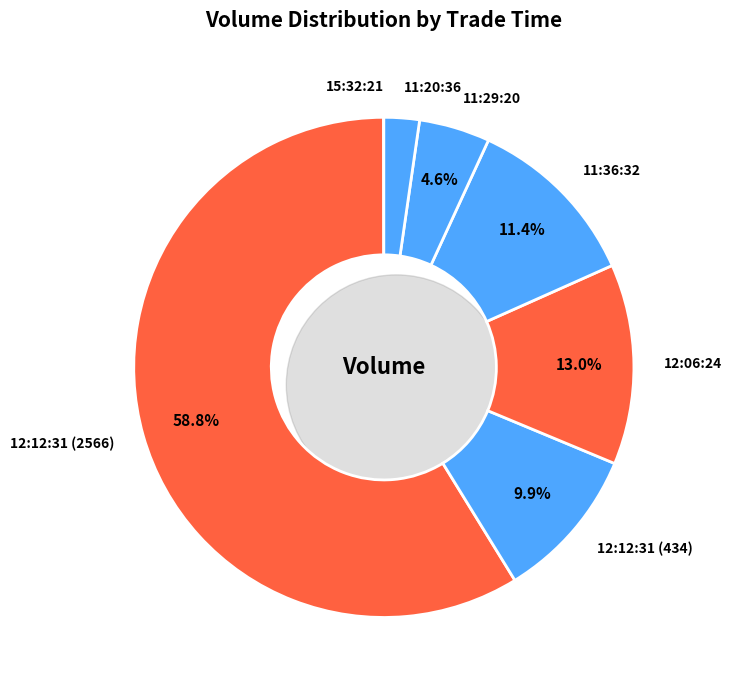

Which slice represents more than half of the pie?

12:12:31 (2566)